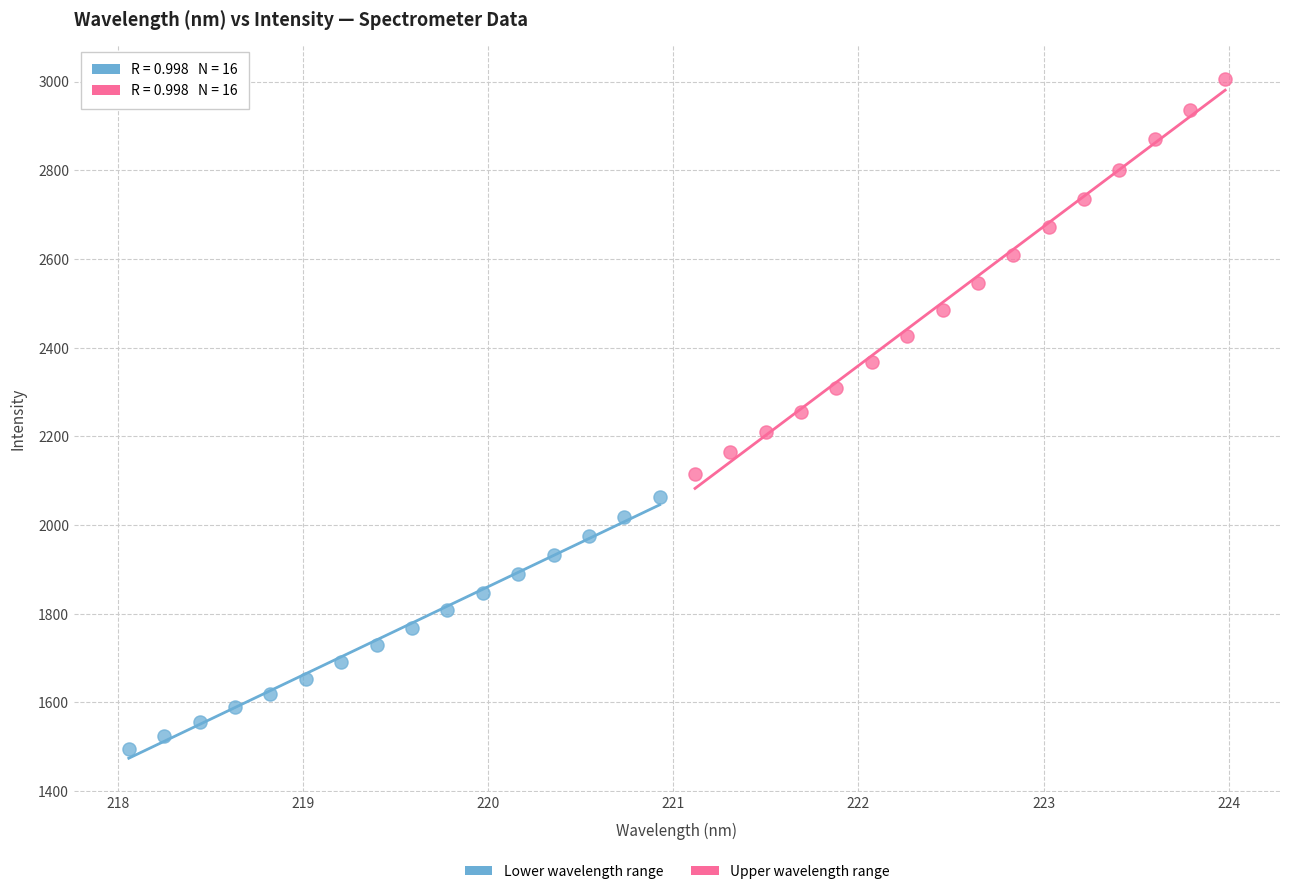

Which series has the widest spread of Y values?

Upper wavelength range